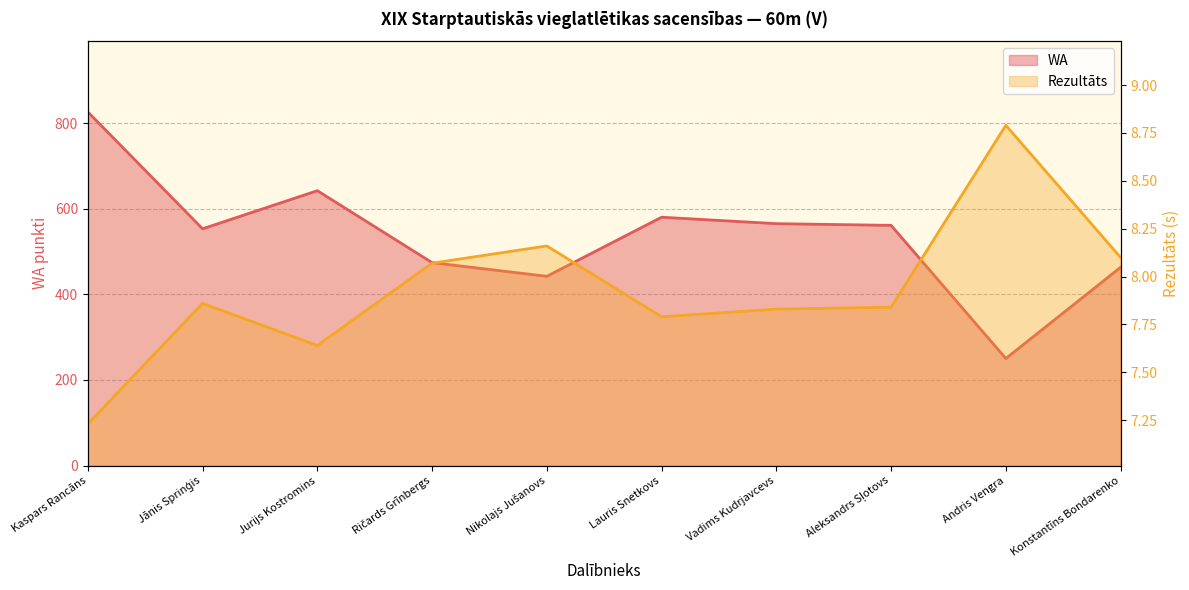

List the series in order of their peak value, highest first.

WA, Rezultāts